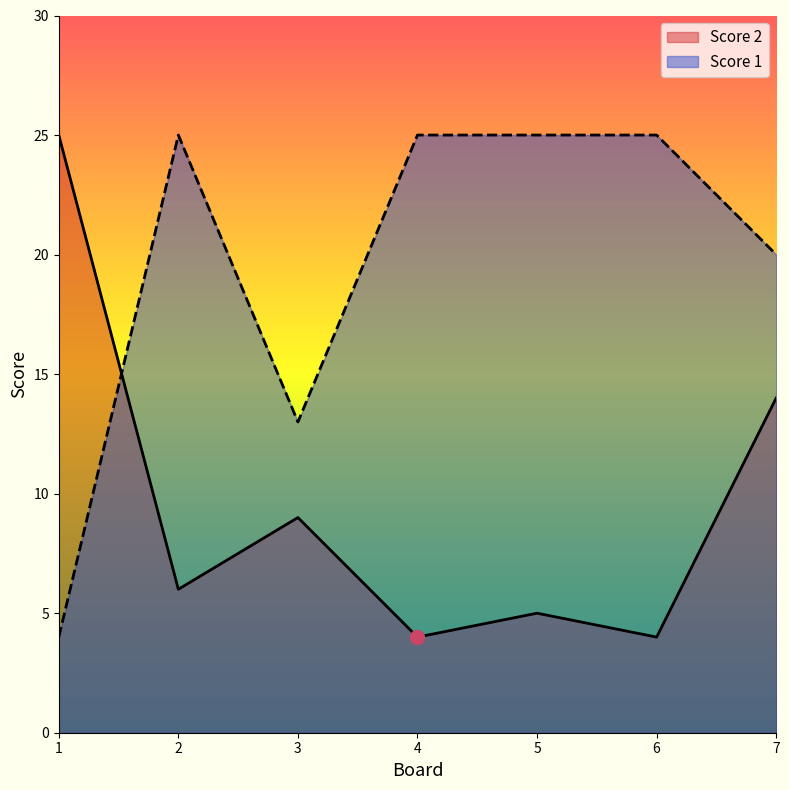

What is the lowest value of the Score 1 series?

4